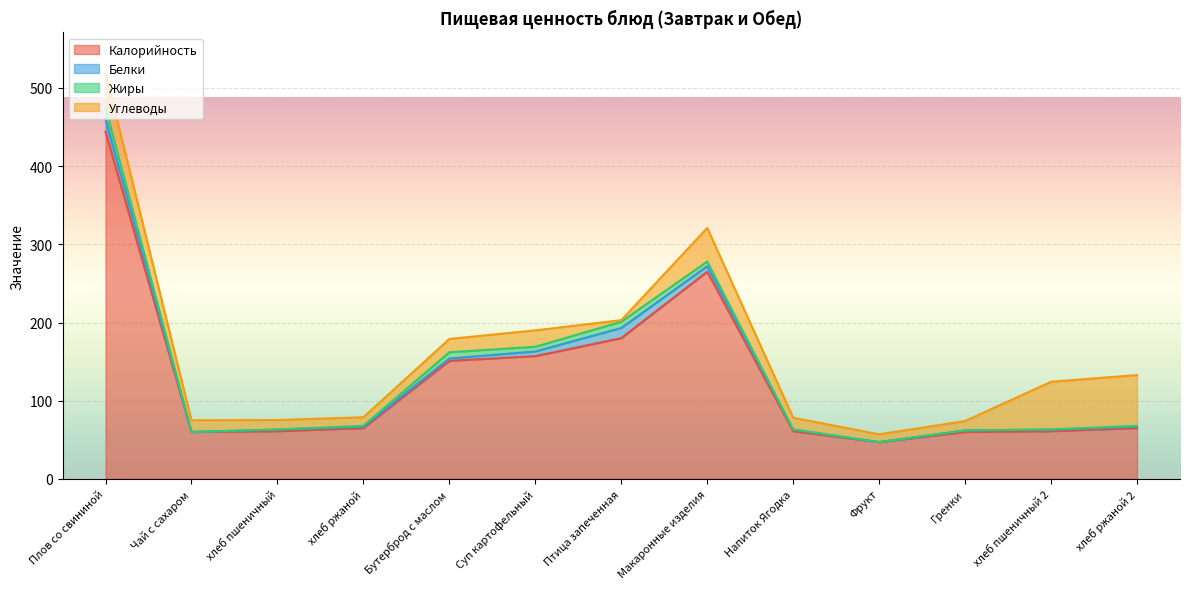

Which series has the largest range (max minus min)?

Калорийность